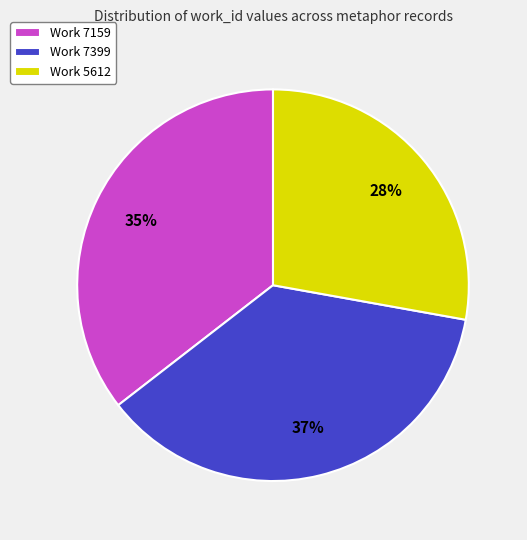

Which slice is the smallest?

Work 5612